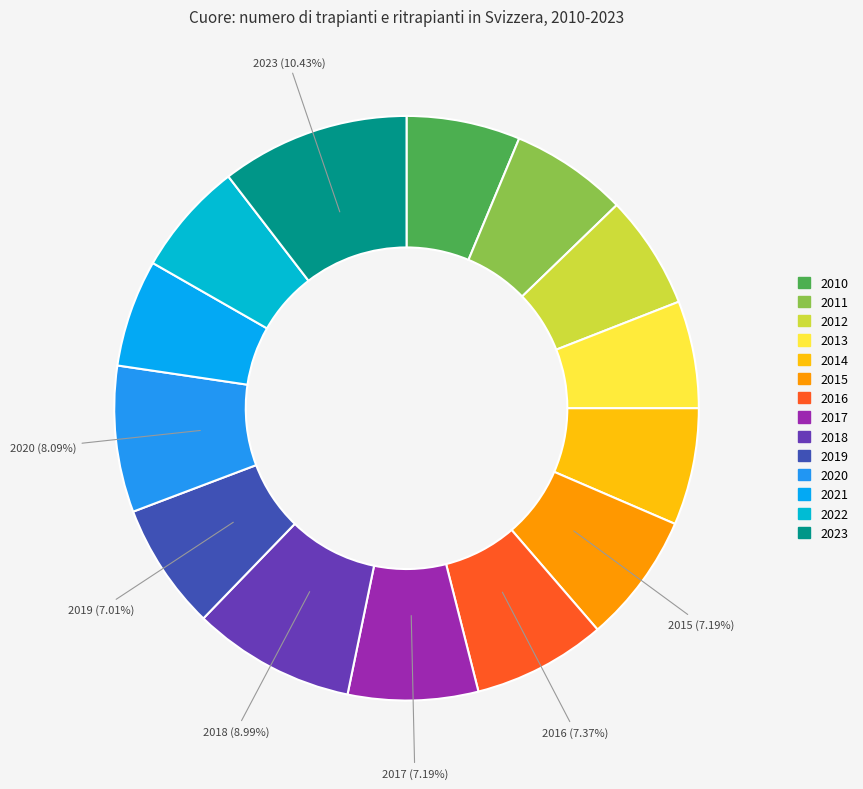

Is there a majority slice in this chart?

No